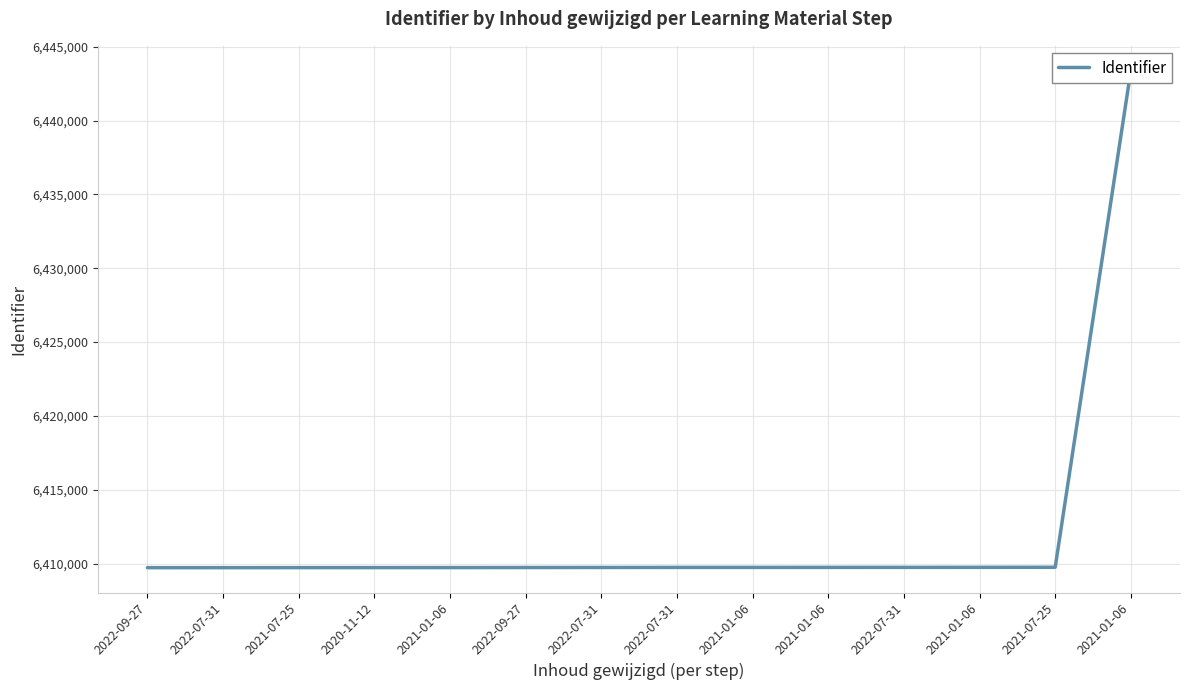

What is the label of the 12th point from the left?

2021-01-06